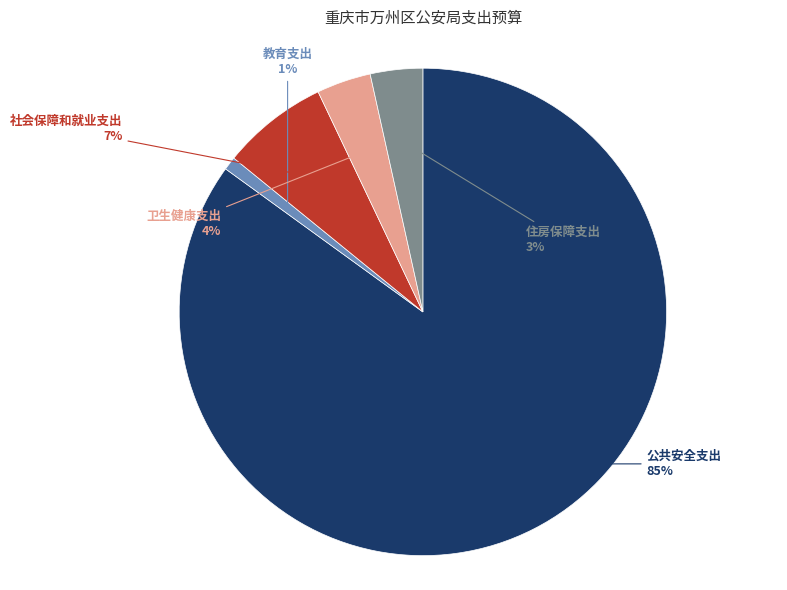

To the nearest percent, what is the average slice percentage?

20%